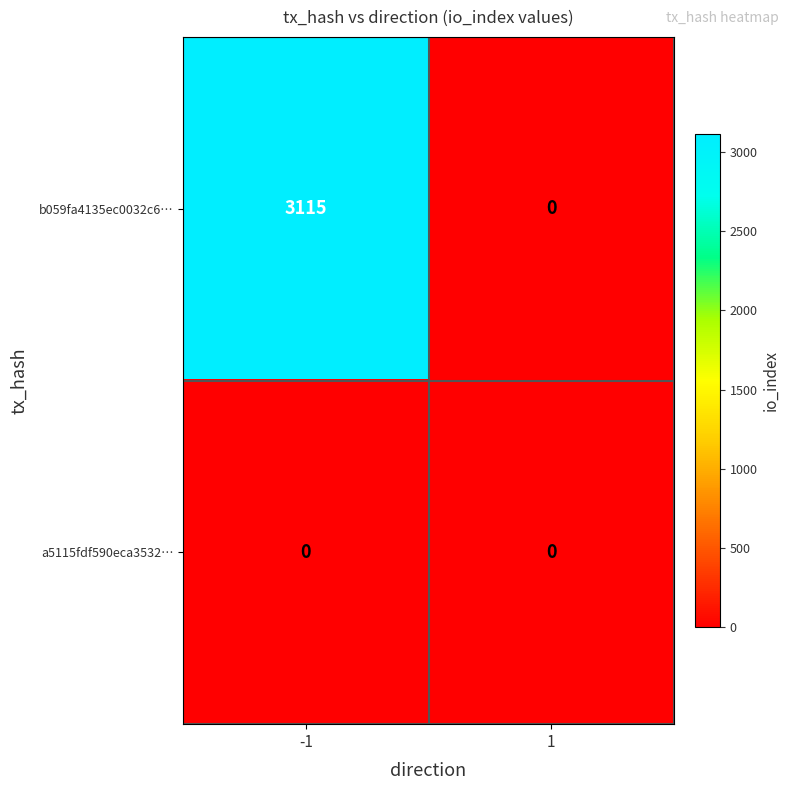

What is the difference between the maximum and minimum values in the b059fa4135ec0032c6… series?

3115